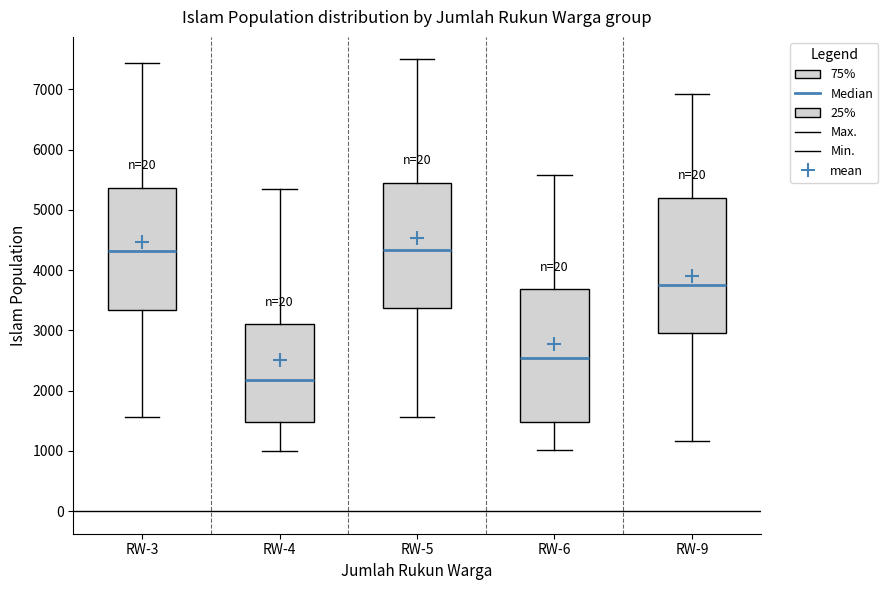

Reading left to right, read every box against the y-axis: the position of its median line, the range the box covers, and the ends of its whiskers. The values are not printed on the chart, so give them approximately, as read against the axis.

RW-3: median 4300, box 3300 to 5400, whiskers 1600 to 7400
RW-4: median 2200, box 1500 to 3100, whiskers 1000 to 5300
RW-5: median 4300, box 3400 to 5400, whiskers 1600 to 7500
RW-6: median 2500, box 1500 to 3700, whiskers 1000 to 5600
RW-9: median 3700, box 3000 to 5200, whiskers 1200 to 6900